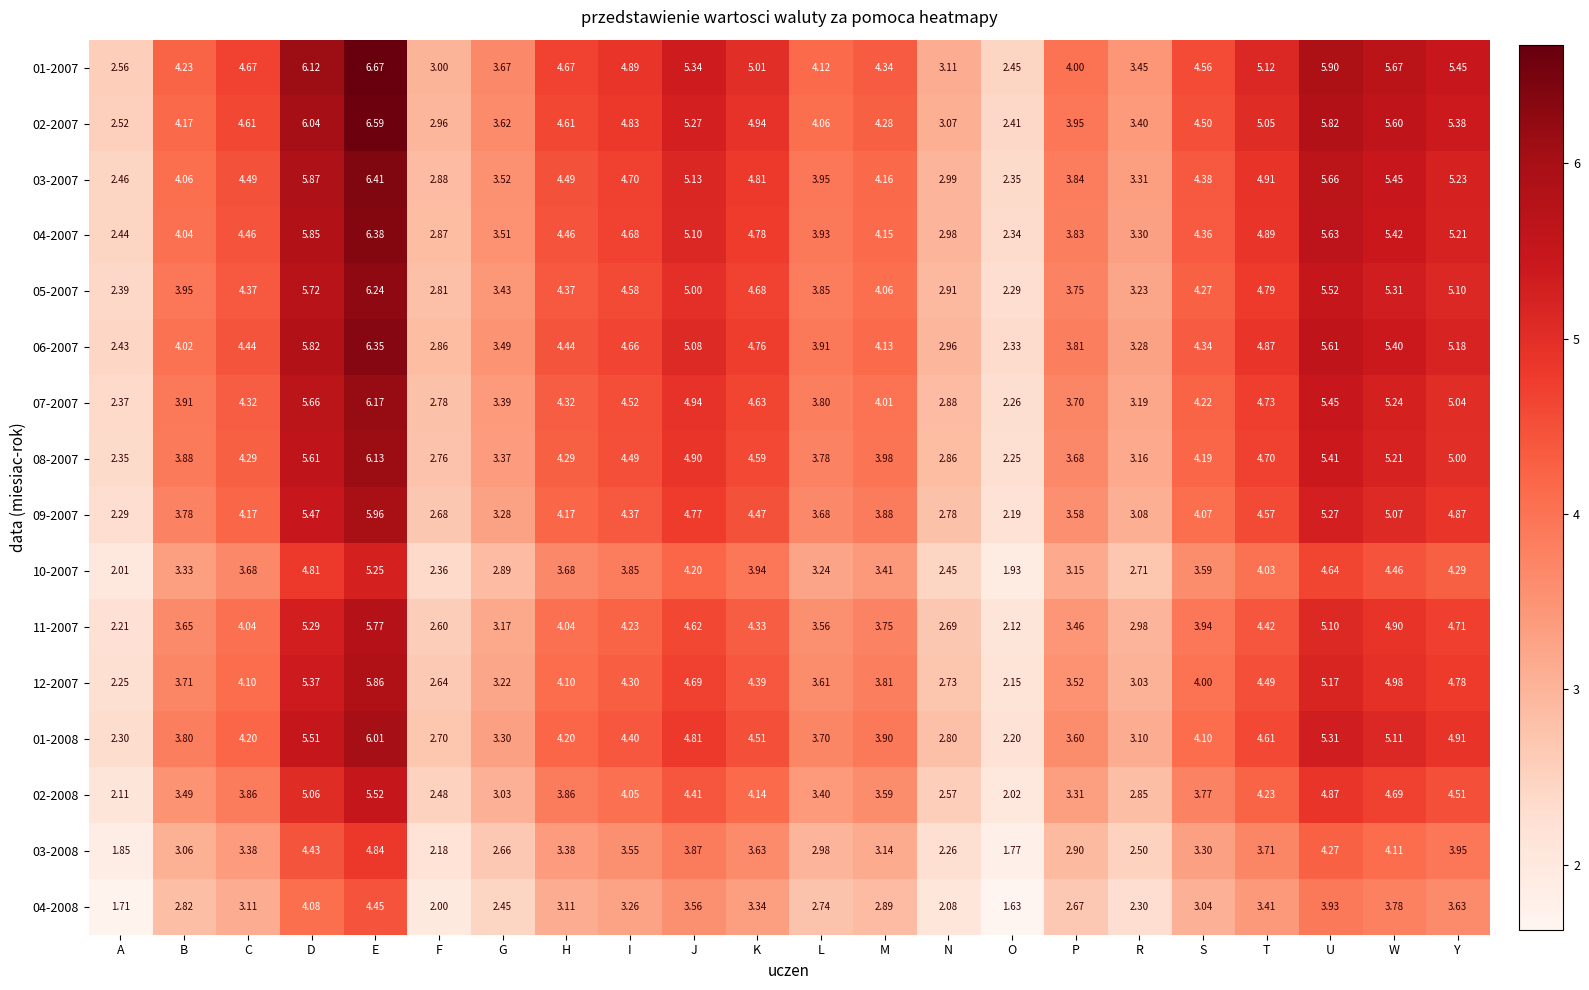

Where does the 07-2007 series first go above 4?

C